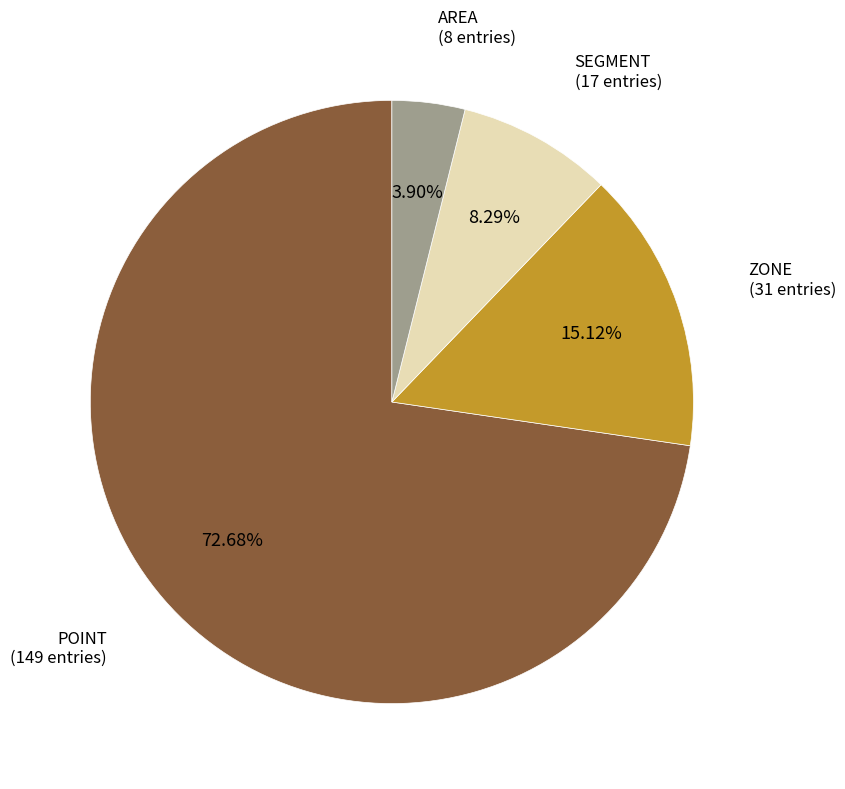

Is AREA the majority of the pie?

No